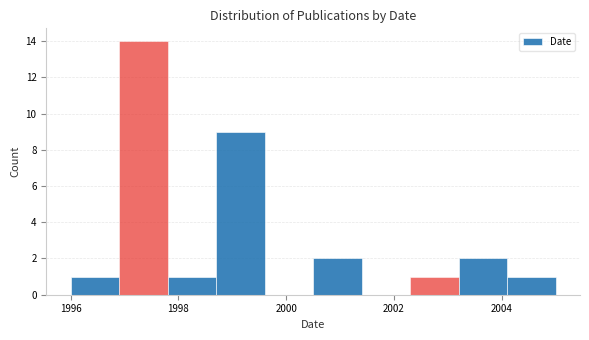

What is the height of the bar covering 2000.5 to 2001.4 on the x-axis? Neither the bar edges nor the heights are printed on the chart, so give them approximately, as read against the axes.

2